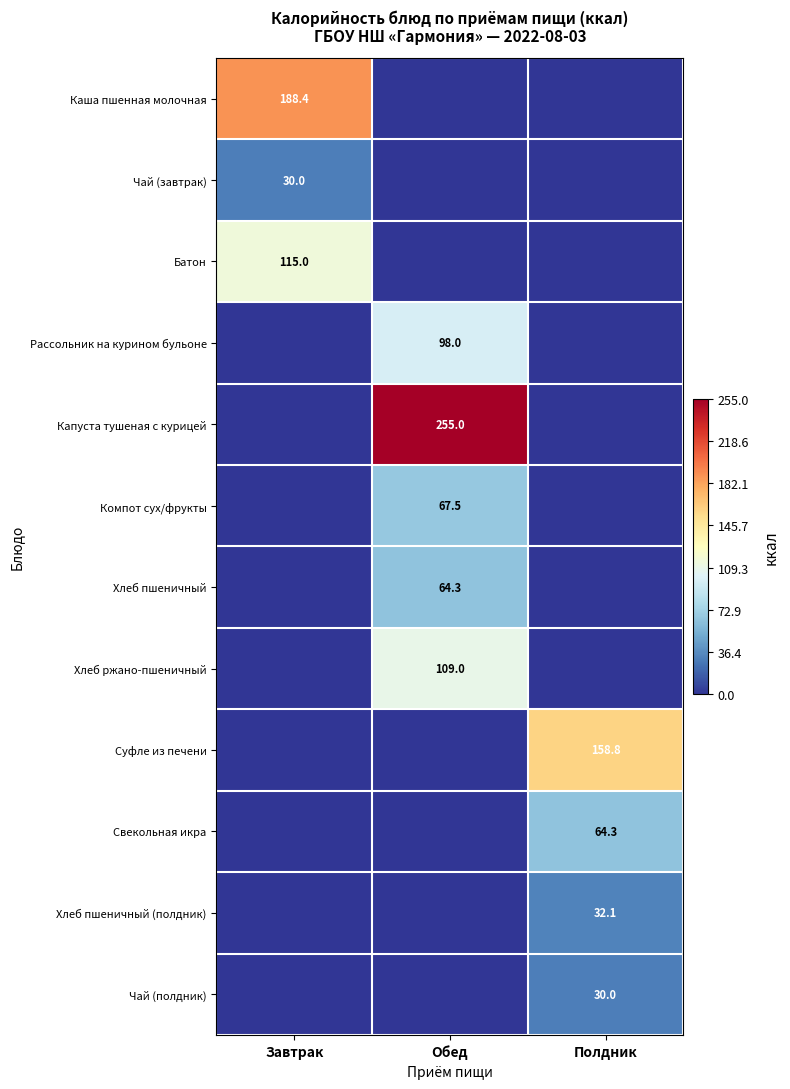

The Компот сух/фрукты series shows 35.9 at Обед. True or false?

False